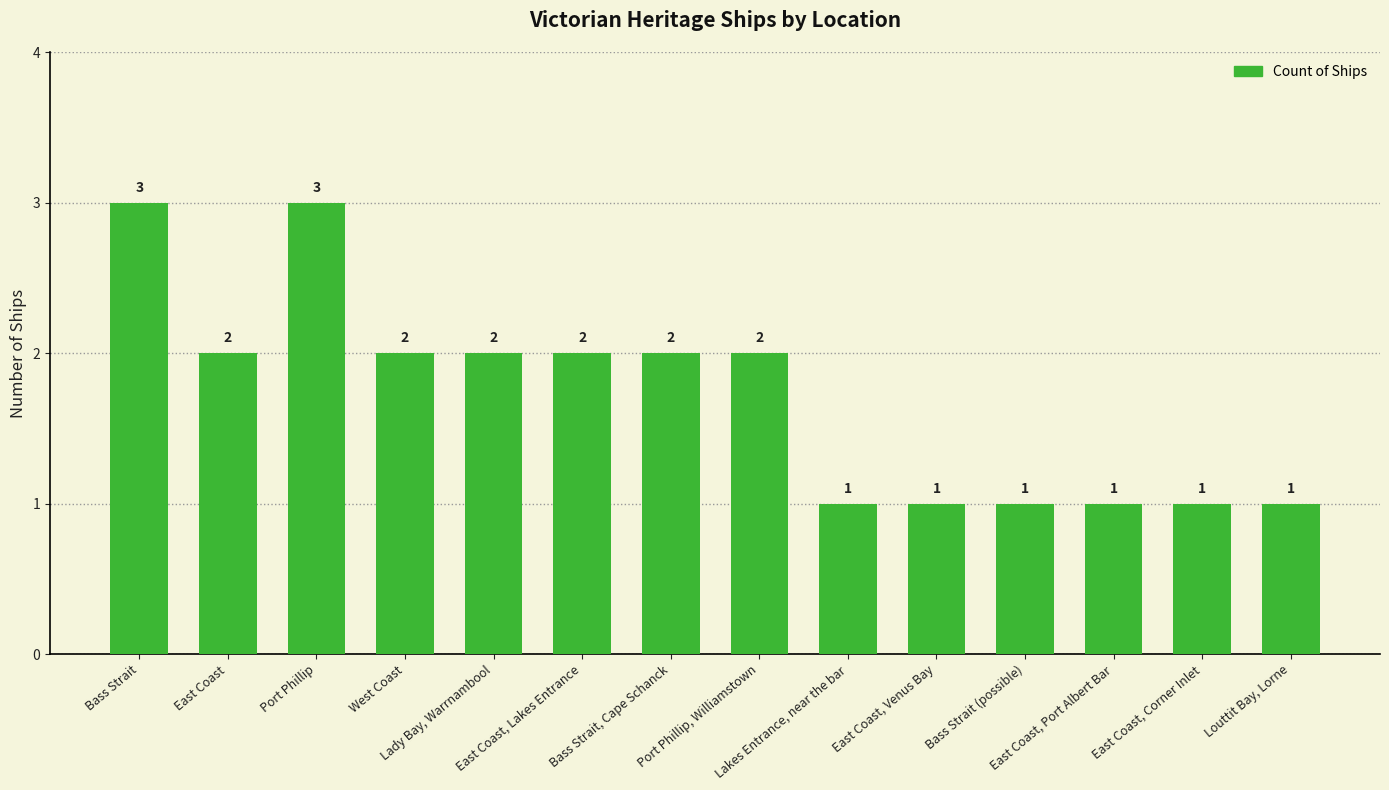

What is the greatest value displayed?

3